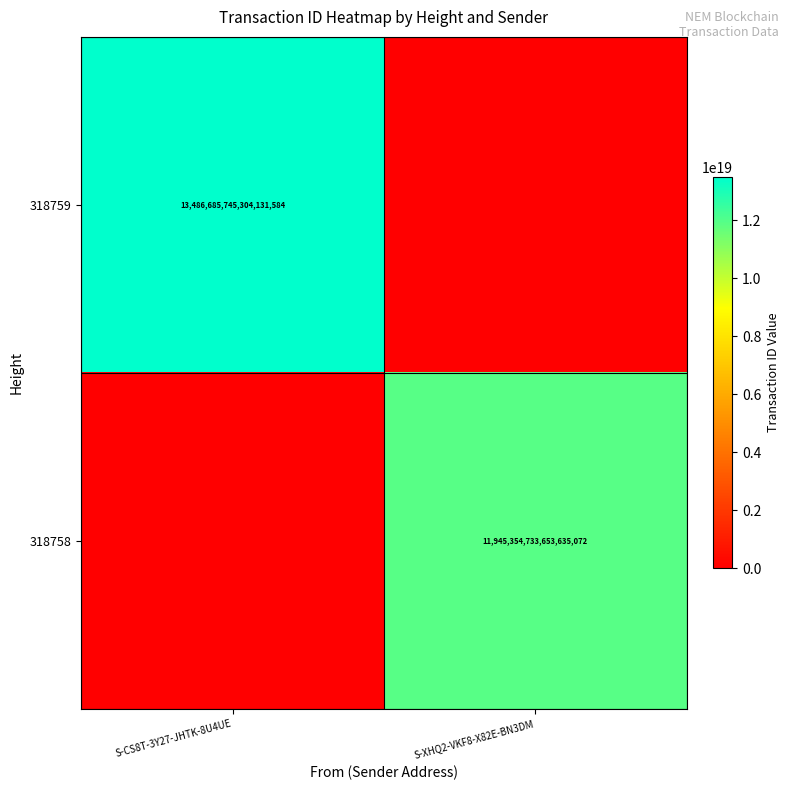

Between S-XHQ2-VKF8-X82E-BN3DM and S-CS8T-3Y27-JHTK-8U4UE, which is larger?

S-CS8T-3Y27-JHTK-8U4UE